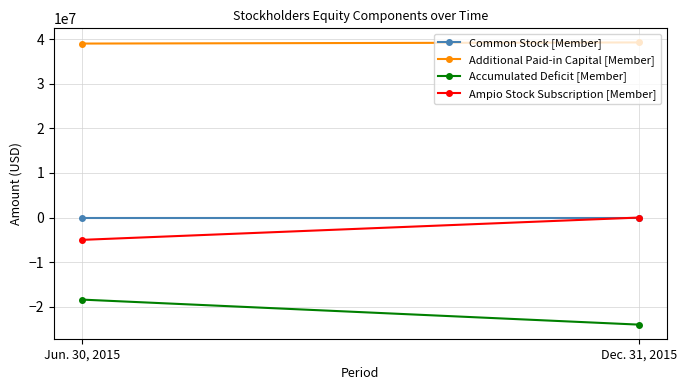

What is the difference between the Additional Paid-in Capital [Member] values at Jun. 30, 2015 and Dec. 31, 2015?

250887